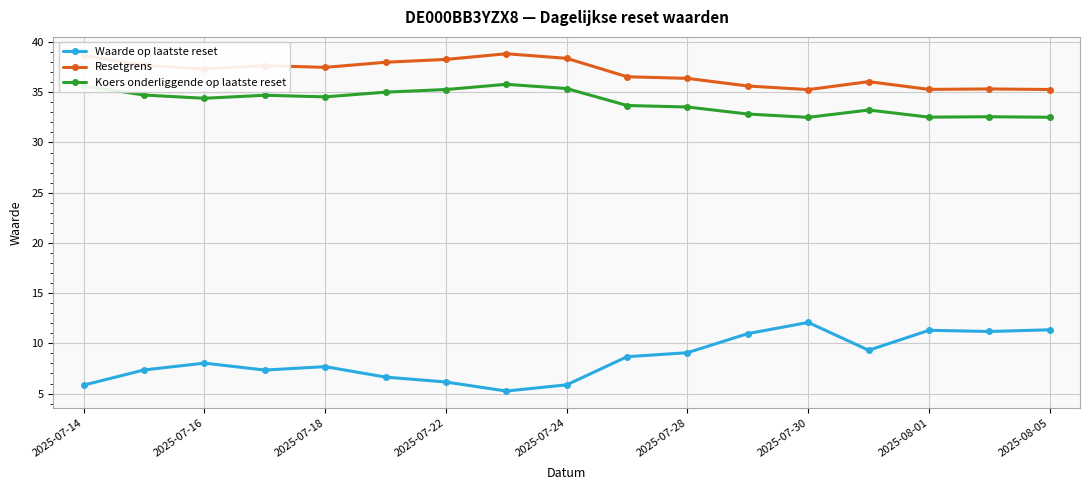

True or false: Waarde op laatste reset has more than 2 interior local peaks.

True